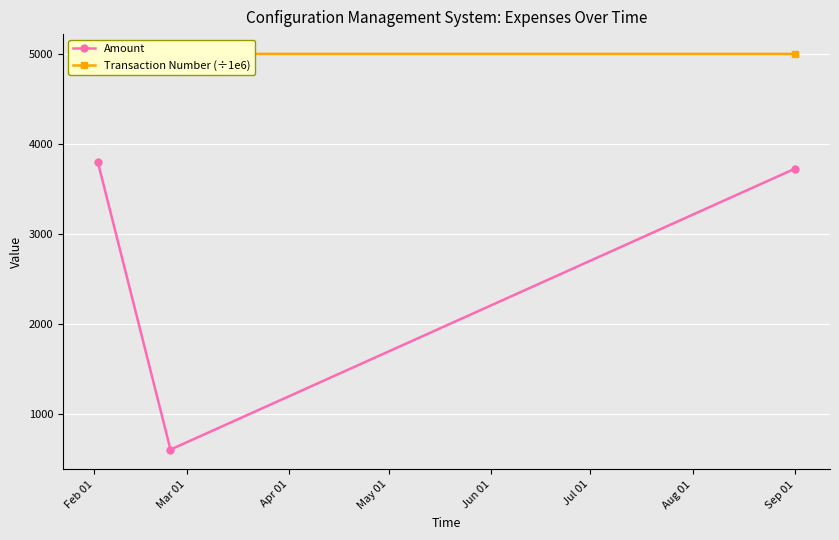

What are all the series names shown in the legend?

Amount, Transaction Number (÷1e6)